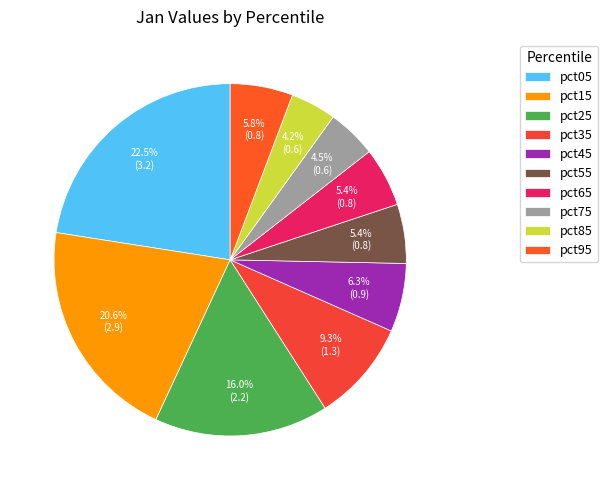

Does pct05 account for over 50% of the chart?

No